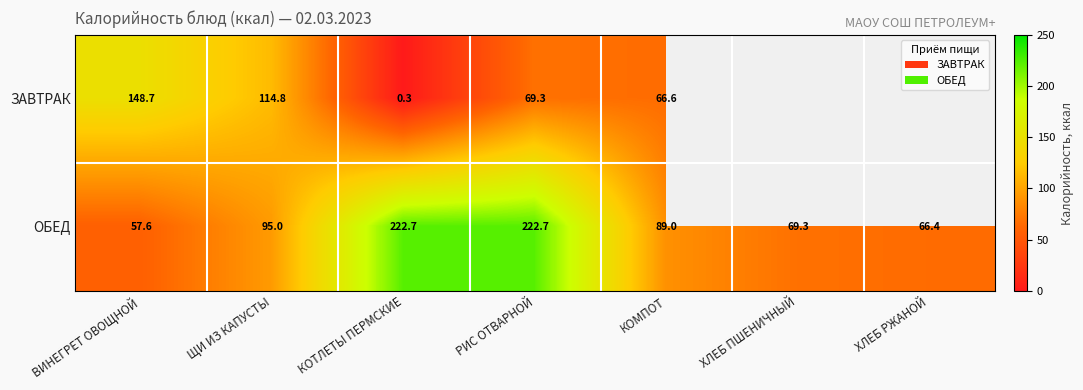

Where does the ОБЕД series first go above 89?

ЩИ ИЗ КАПУСТЫ